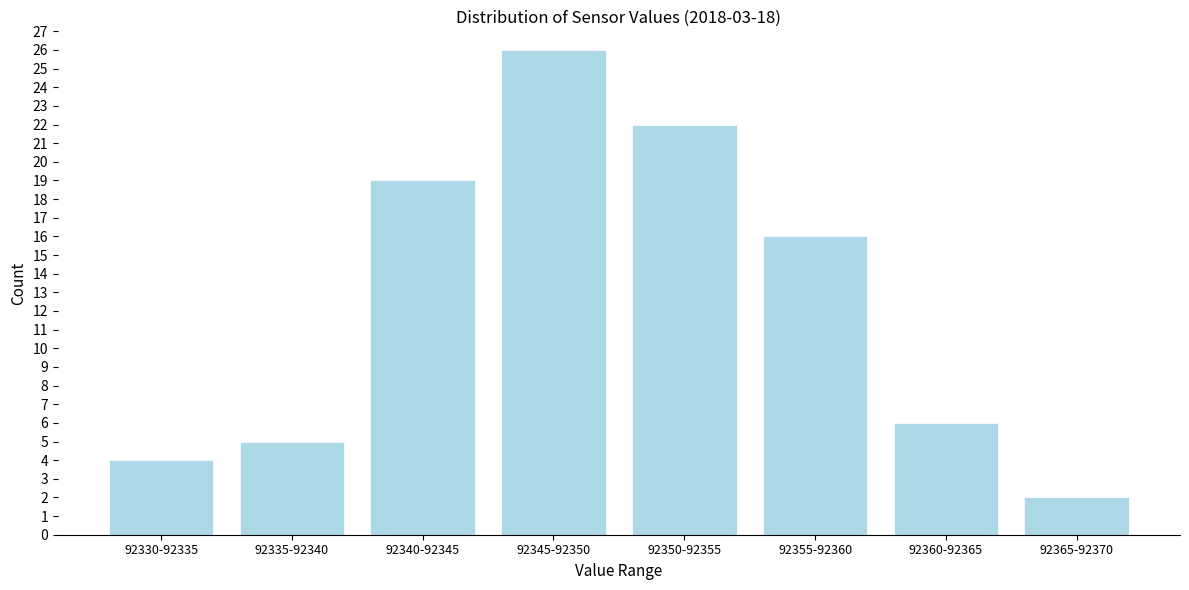

Reading left to right, transcribe all the data shown in this chart.

4	5	19	26	22	16	6	2